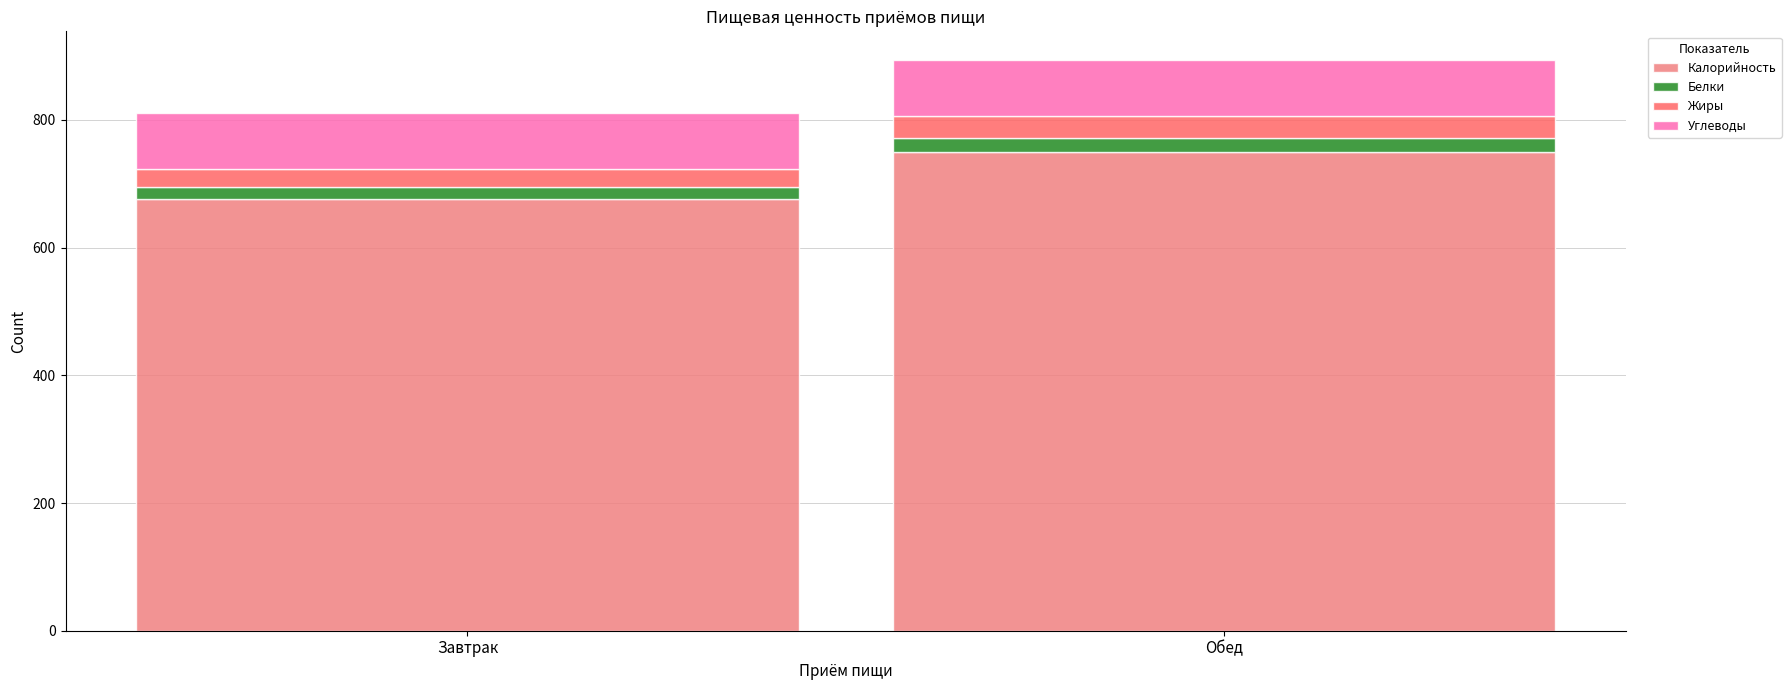

What is the label of the 2nd bar from the left?

Обед